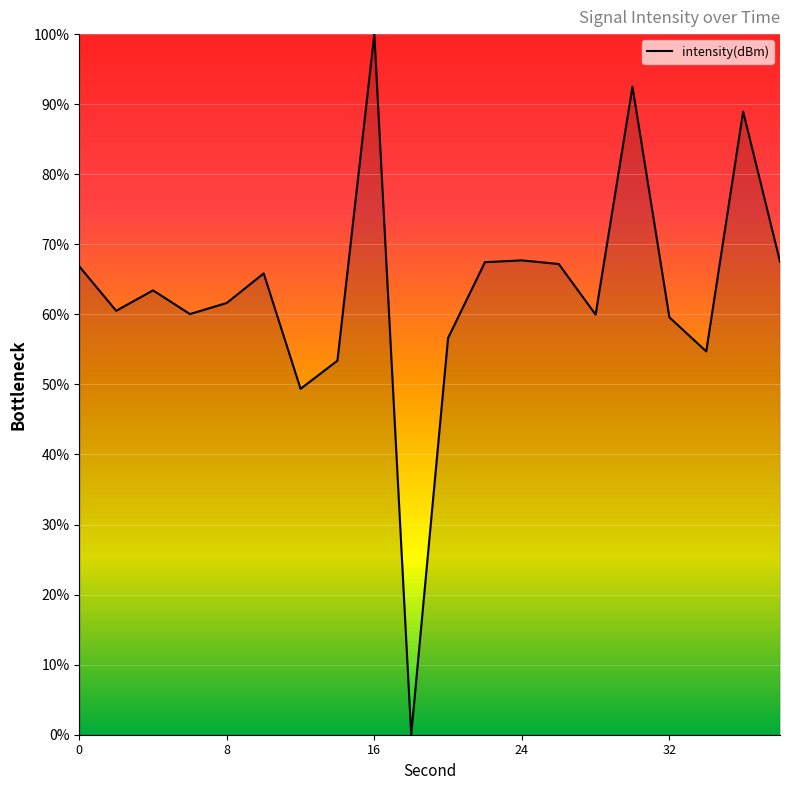

Reading left to right, transcribe all the data shown in this chart.

0=66.9	2=60.5	4=63.4	6=60.0	8=61.6	10=65.8	12=49.4	14=53.4	16=100.0	18=-0.0	20=56.6	22=67.4	24=67.7	26=67.2	28=60.0	30=92.5	32=59.6	34=54.7	36=89.0	38=67.5